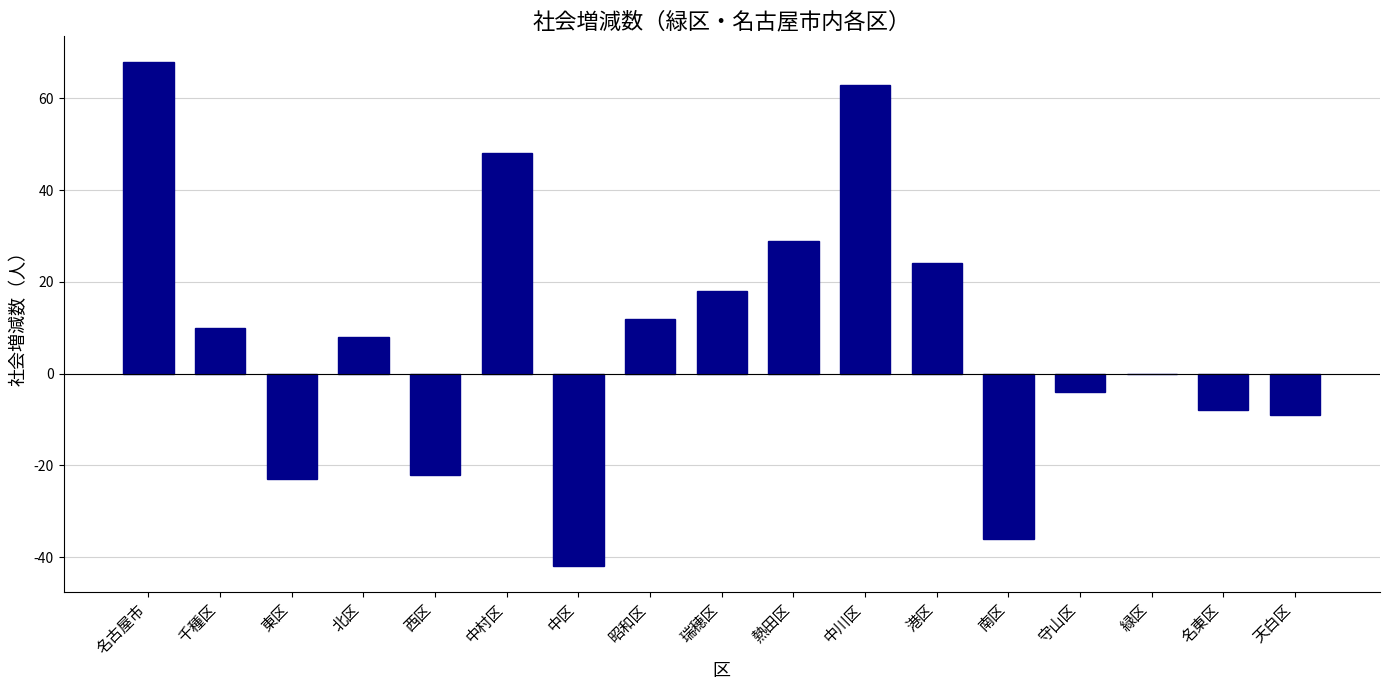

Are the bars horizontal?

No